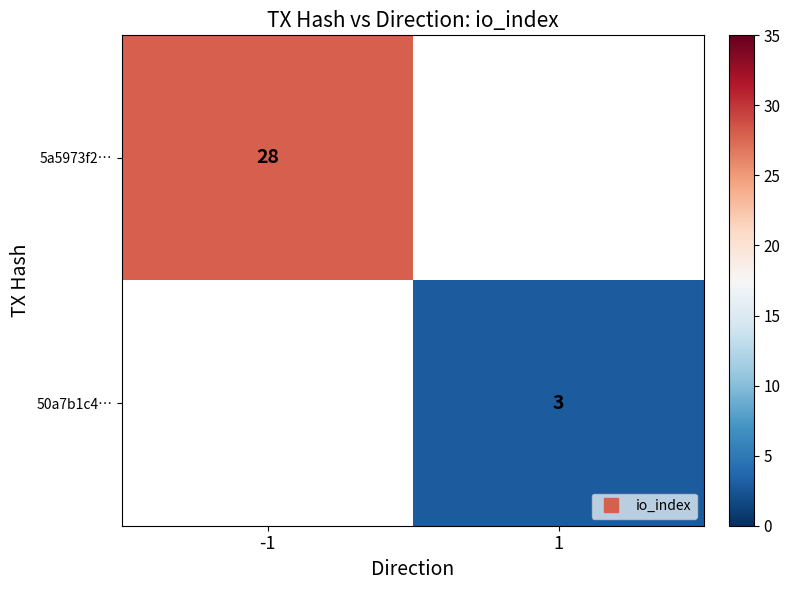

Is the value of 50a7b1c4… at 1 greater than the value of 5a5973f2… at -1?

No